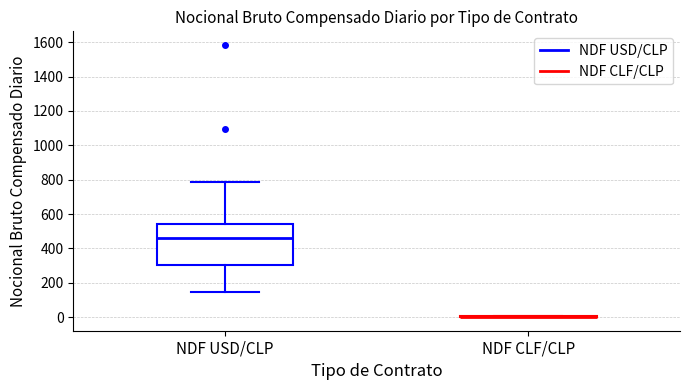

Reading left to right, transcribe this box plot: for each box, give where its median line is, the range the box spans, and where its two whiskers end, as read against the y-axis. The values are not printed on the chart, so give them approximately, as read against the axis.

NDF USD/CLP: median 460, box 300 to 540, whiskers 140 to 780
NDF CLF/CLP: box collapsed to a line at 0, whiskers 0 to 0